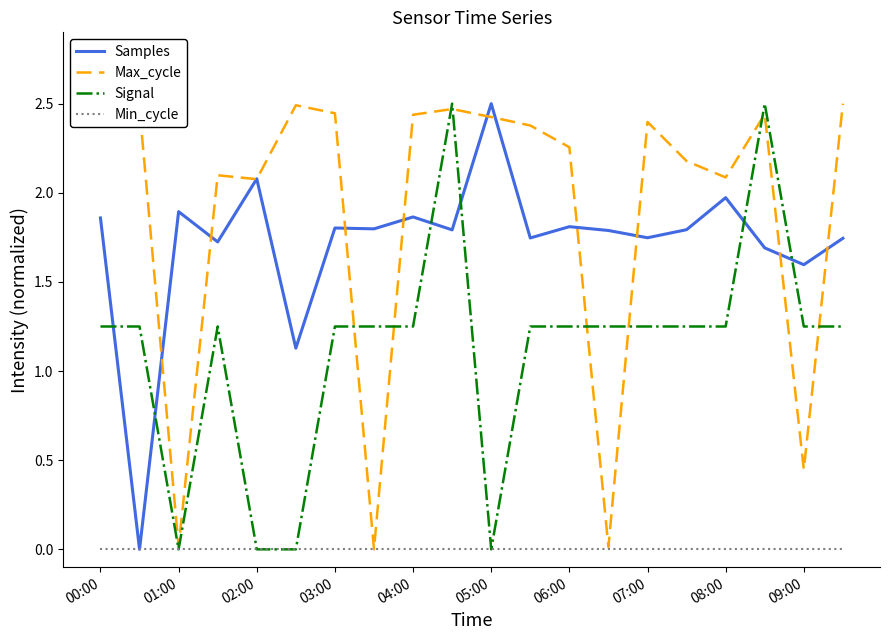

Which series has the largest total across all categories?

Max_cycle